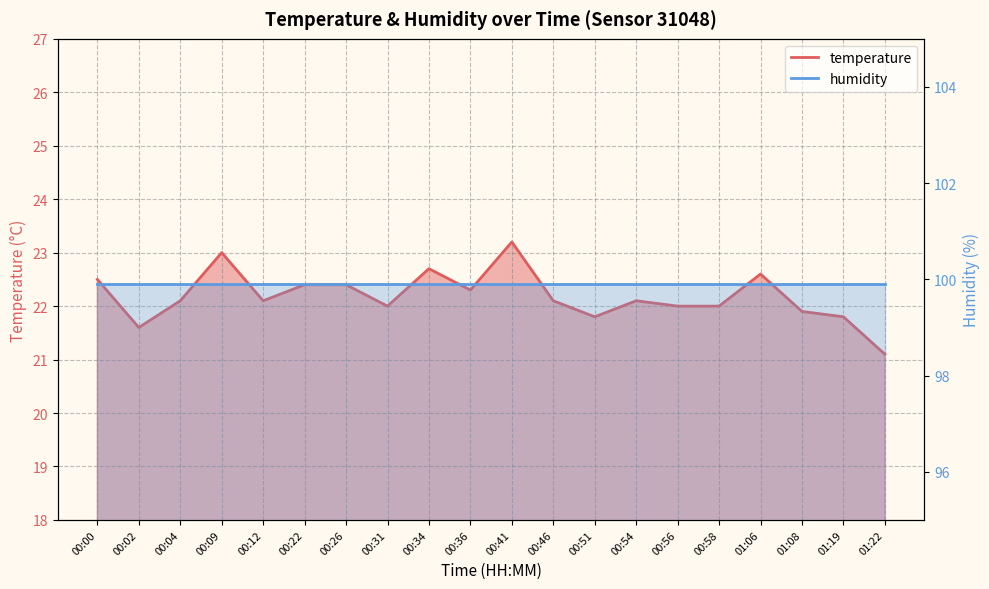

What is the change in value from 00:00 to 01:22?

-1.4